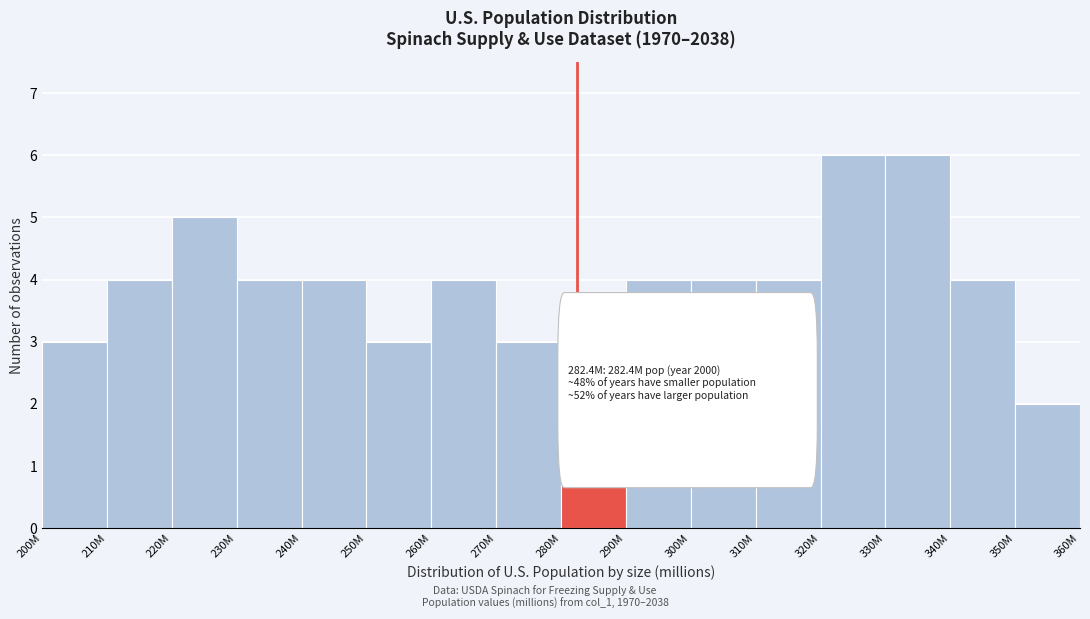

Reading left to right, extract all data points from this chart.

3	4	5	4	4	3	4	3	3	4	4	4	6	6	4	2